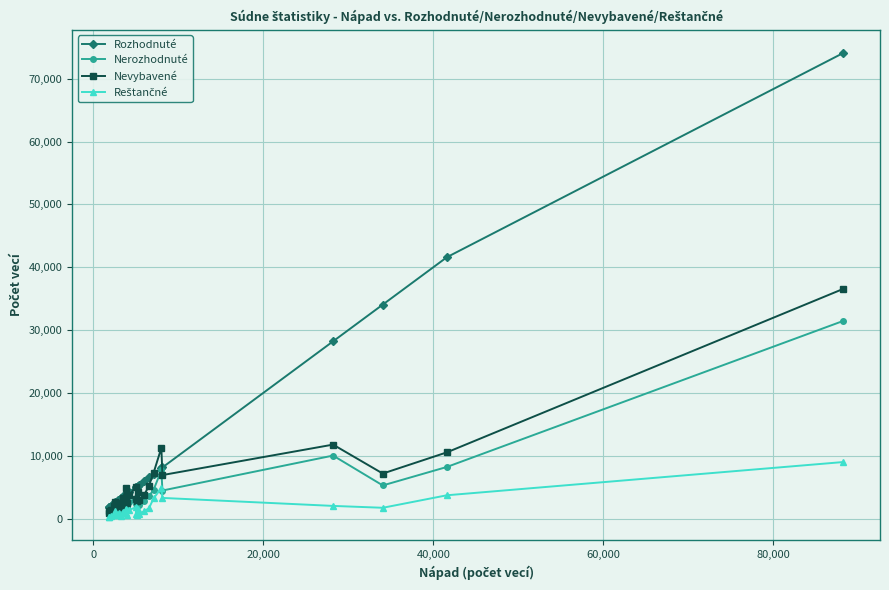

What is the highest value of the Nevybavené series?

36553